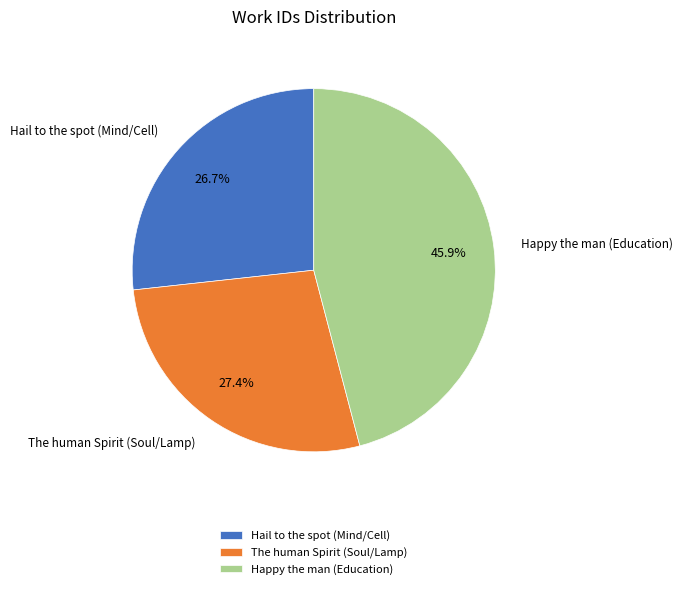

To the nearest percent, what is the difference between the largest and smallest slice percentages?

19%